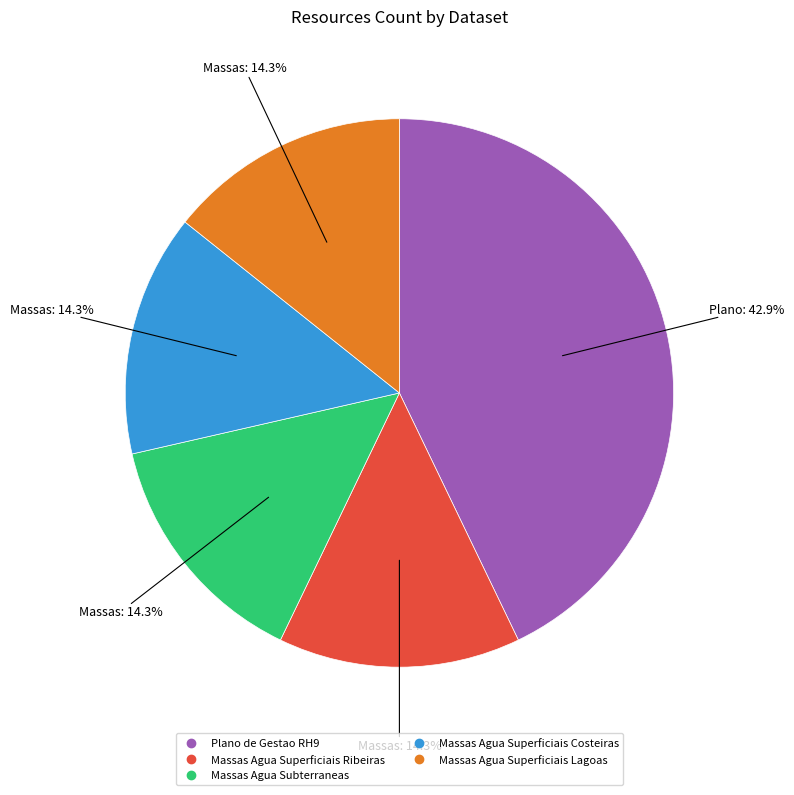

What is the ratio of the value at Massas Agua Superficiais Ribeiras to the value at Massas Agua Superficiais Costeiras?

1.0